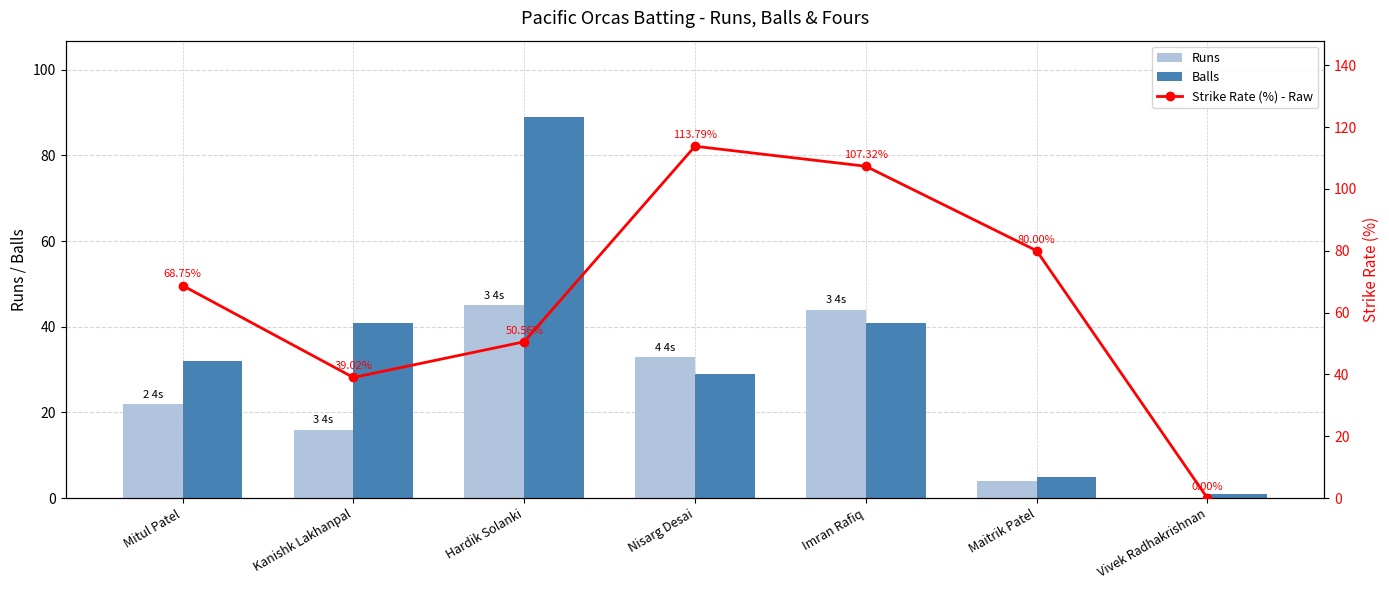

At how many categories does at least one series exceed 93?

2